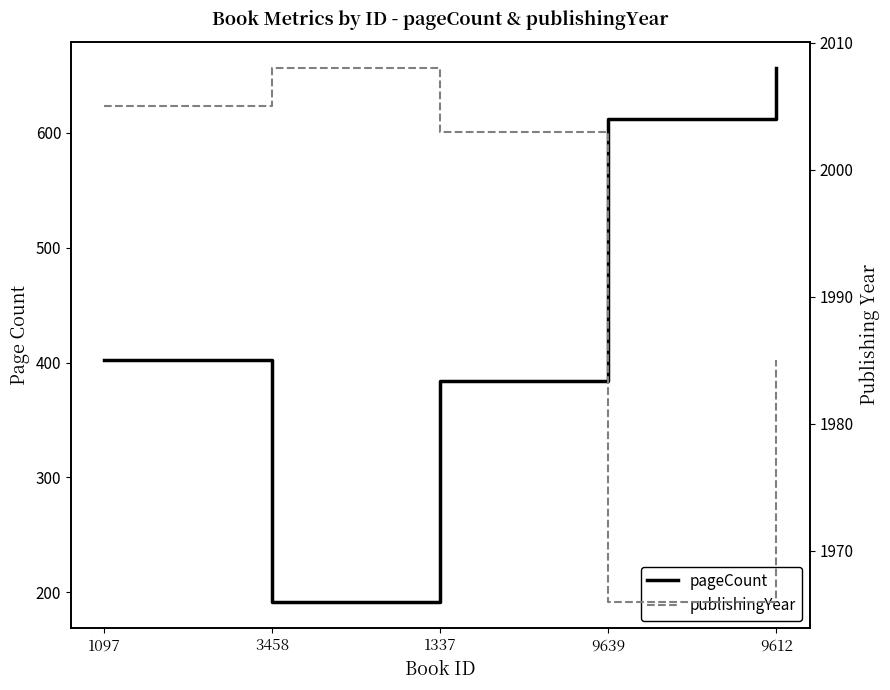

True or false: publishingYear and pageCount intersect in this chart.

False